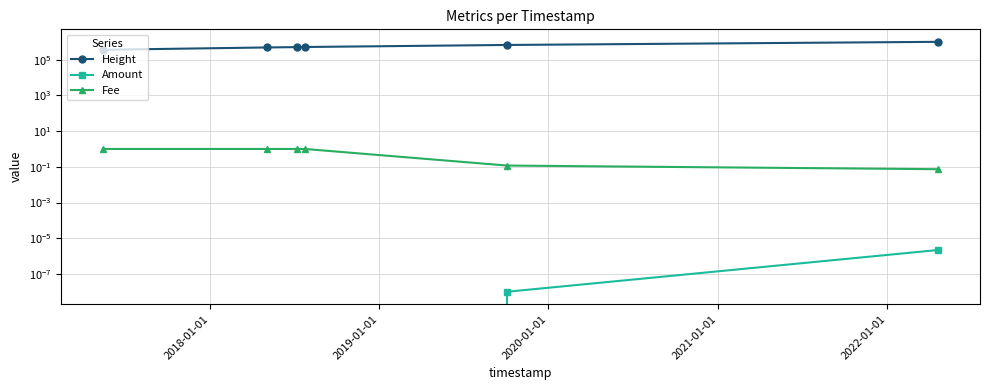

Rank the series by their maximum value, from lowest to highest.

Amount, Fee, Height